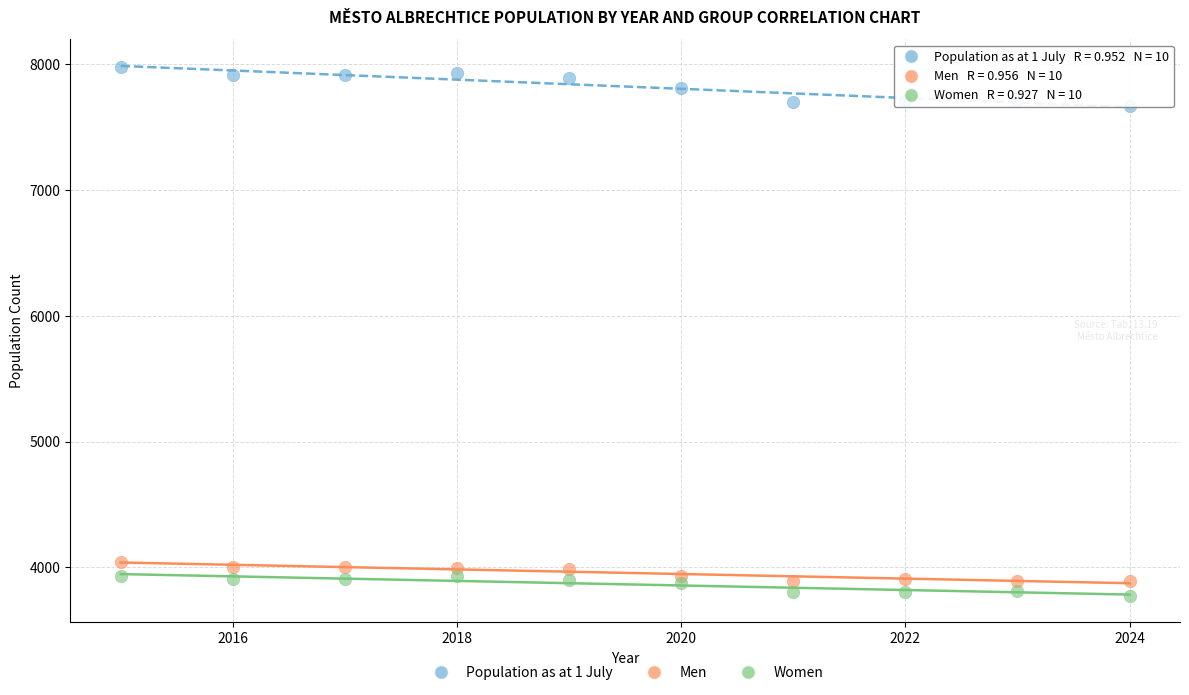

Which series has the largest Y range (max minus min)?

Population as at 1 July